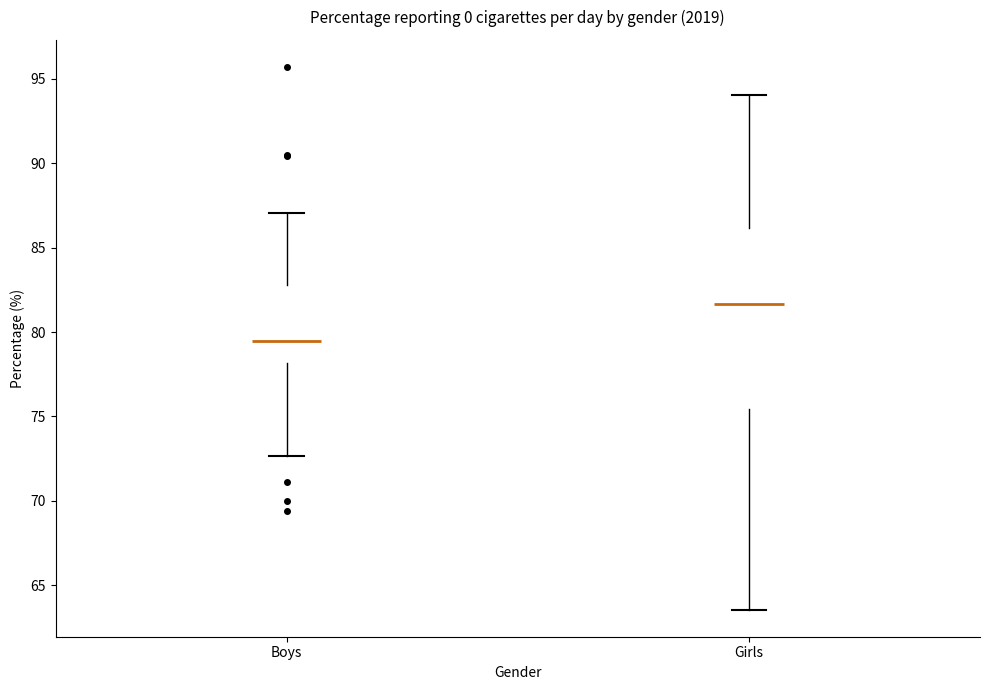

Where does the upper whisker of the box for Boys end on the y-axis? The values are not printed on the chart, so give them approximately, as read against the axis.

87.0